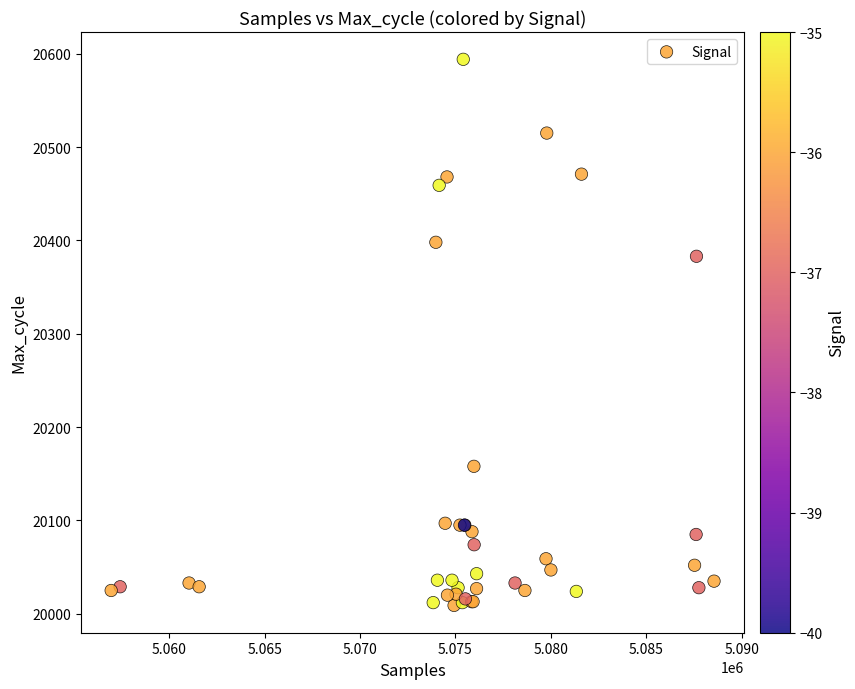

What Y value in the scatter plot is closest to 20301?

20383